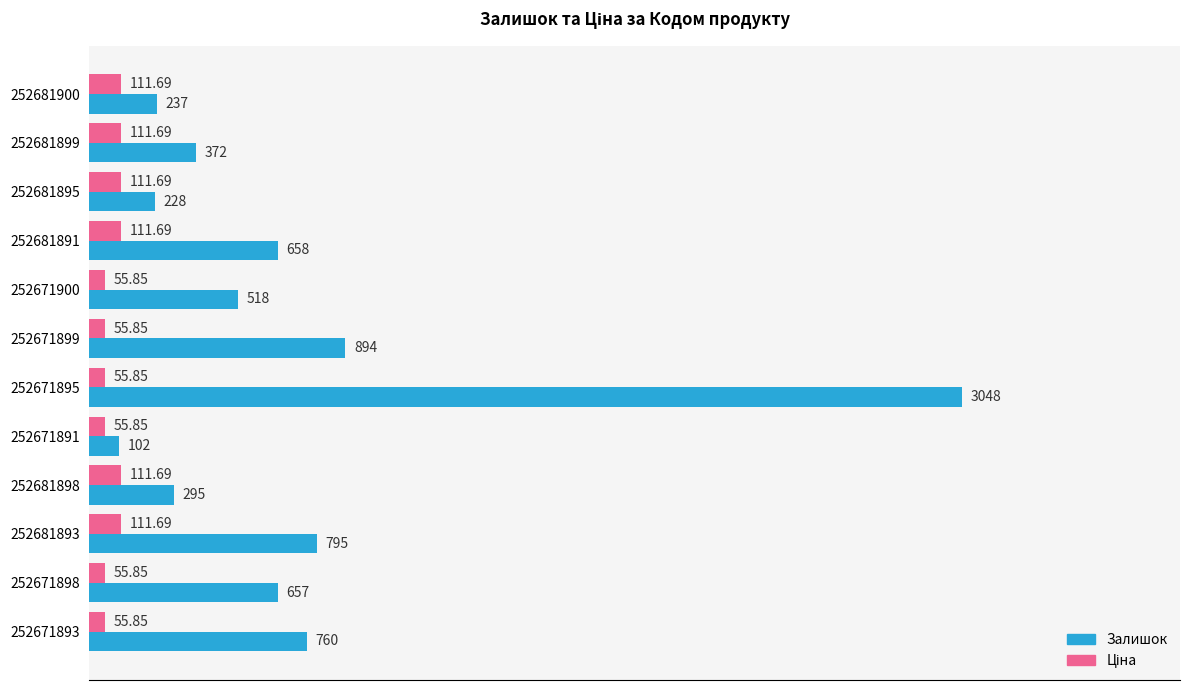

List the labels in order of Залишок value, smallest first.

252671891, 252681895, 252681900, 252681898, 252681899, 252671900, 252671898, 252681891, 252671893, 252681893, 252671899, 252671895